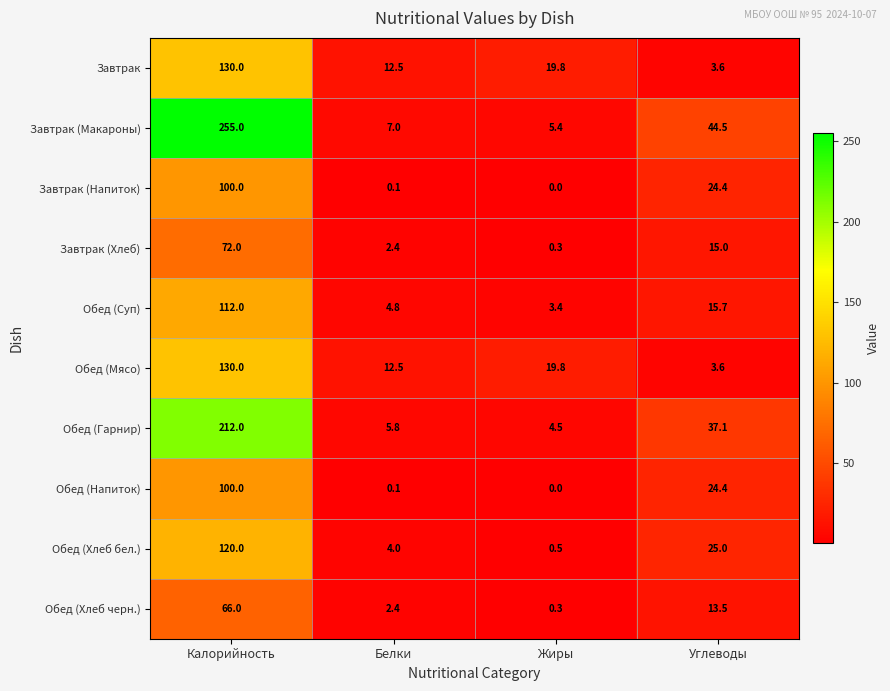

List the labels in order of Обед (Мясо) value, largest first.

Калорийность, Жиры, Белки, Углеводы